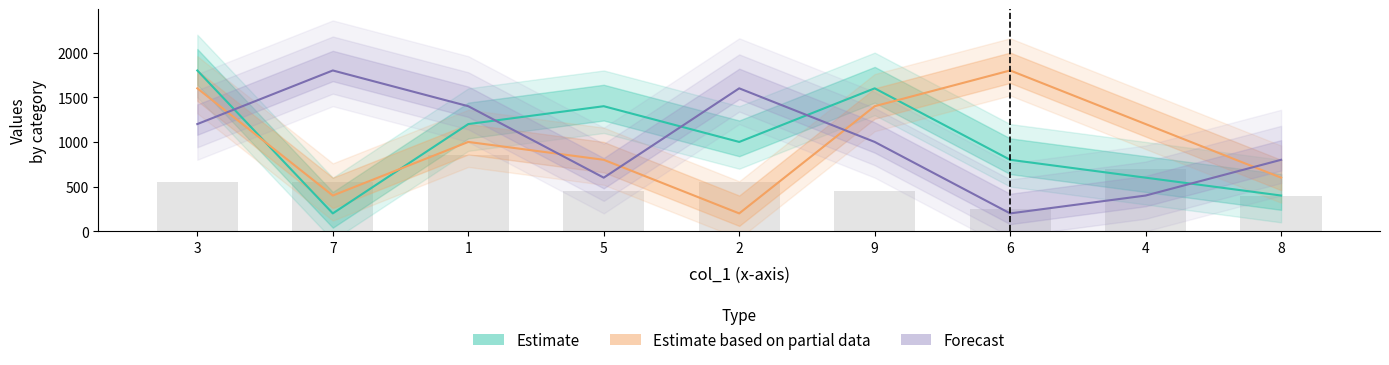

Are the bars horizontal?

No